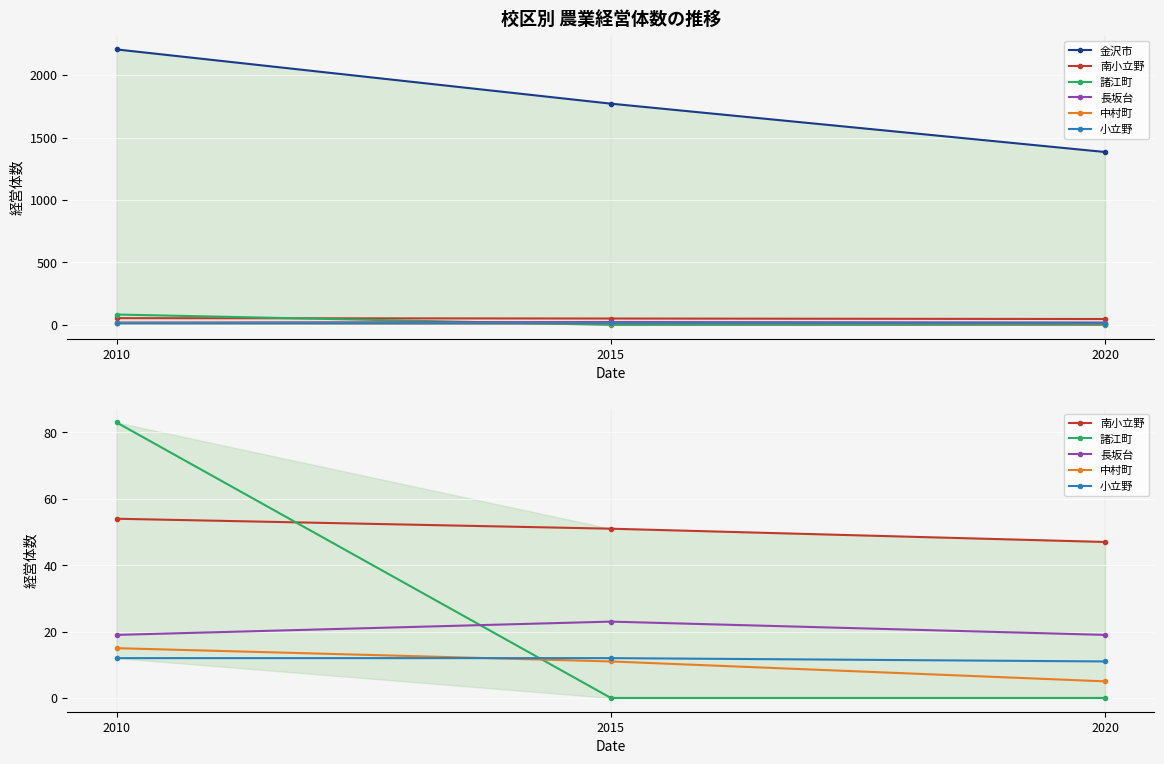

Which category has the highest value in the 長坂台 series?

2015